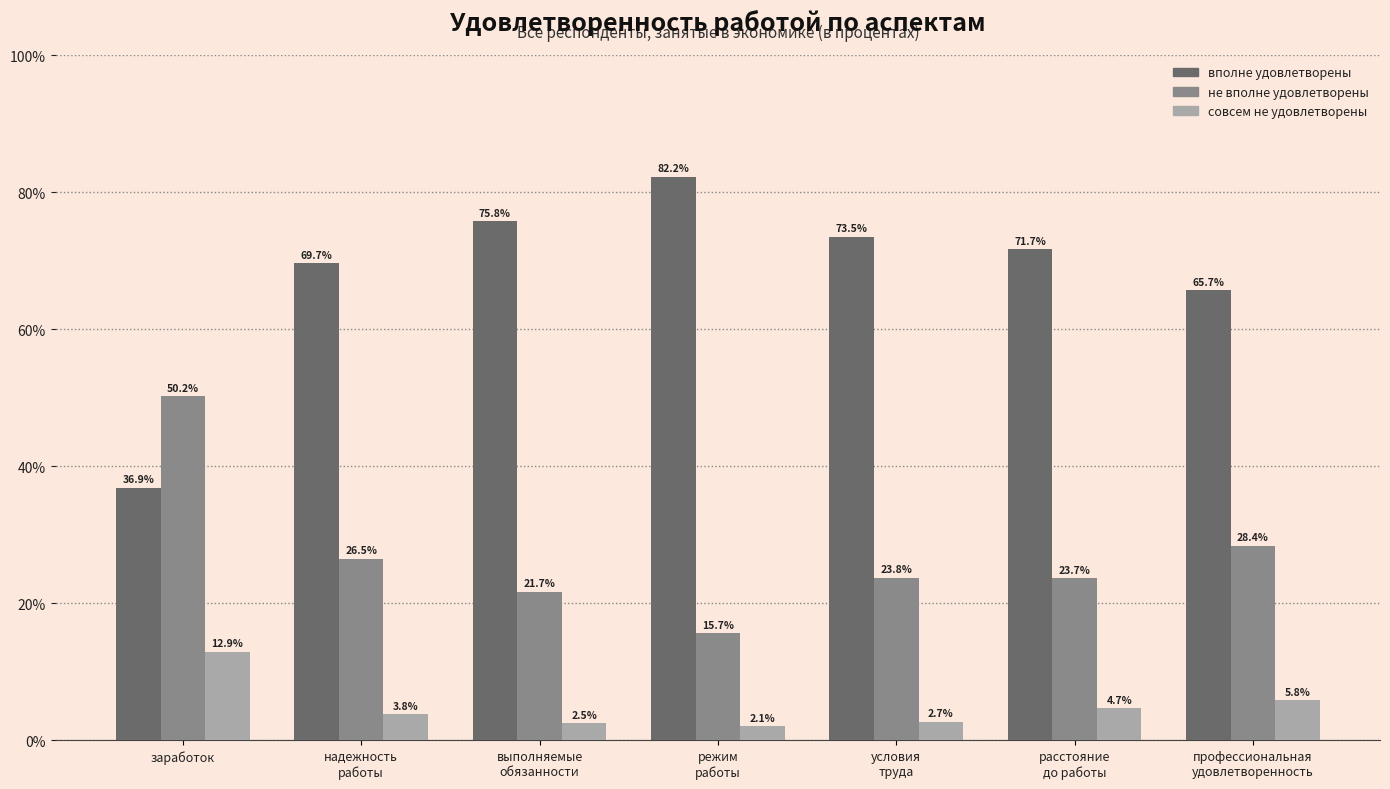

Which series has the largest range (max minus min)?

вполне удовлетворены